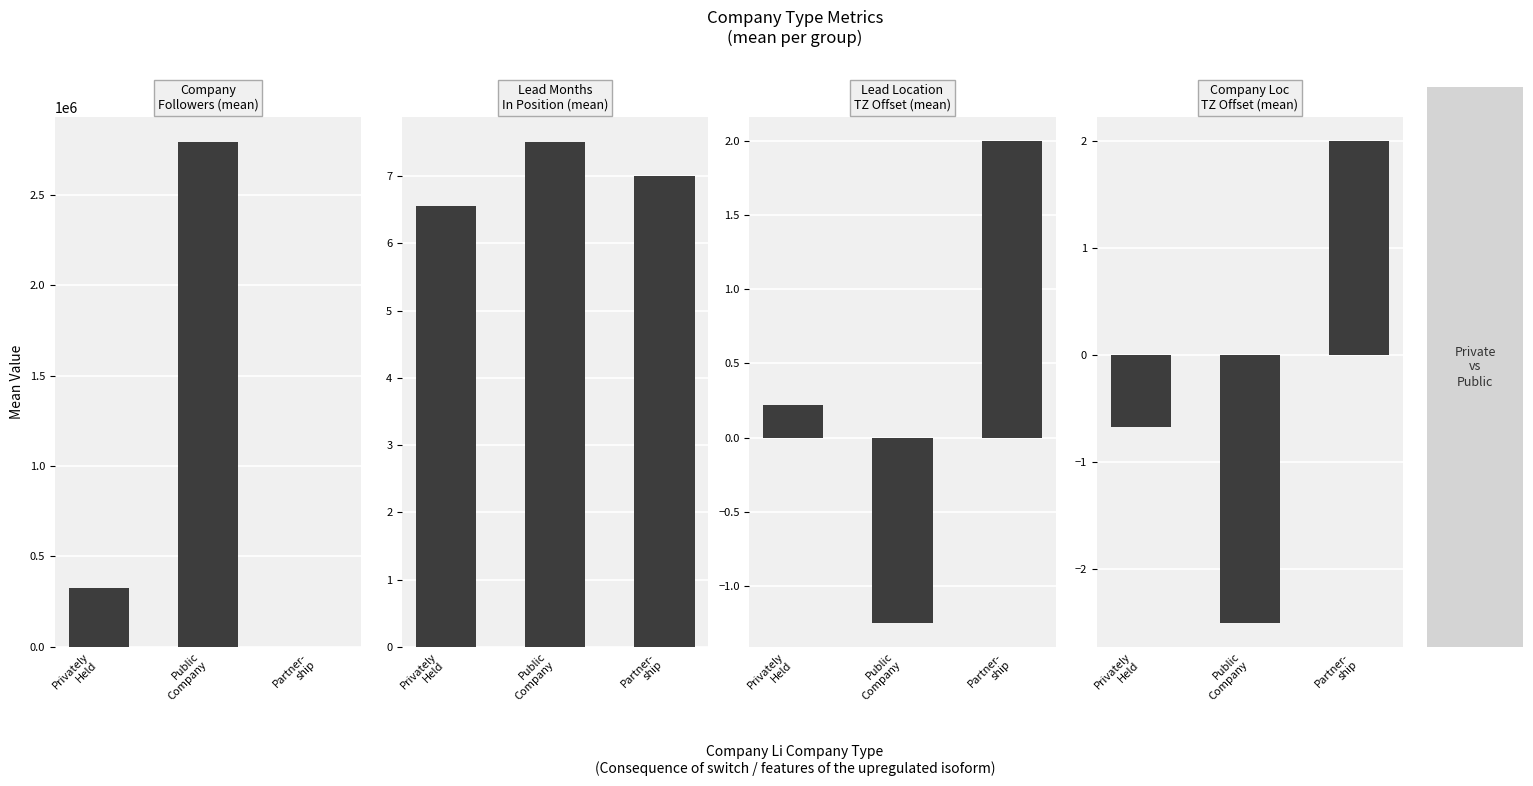

Rank the series by their maximum value, from lowest to highest.

Lead Location Timezone Offset, Company Location Timezone Offset, Lead Months In Position, Company Followers